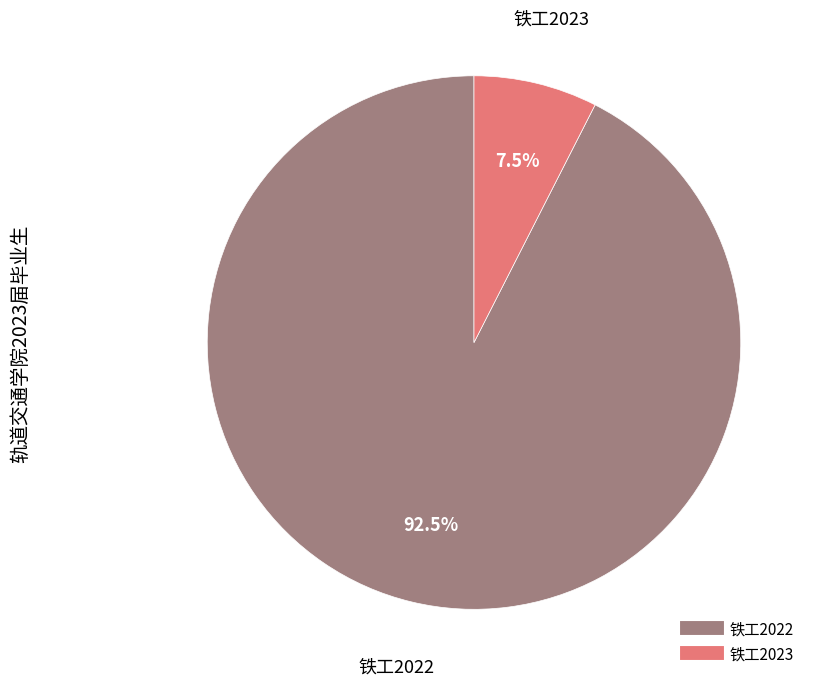

What is the smallest slice in the pie chart?

铁工2023